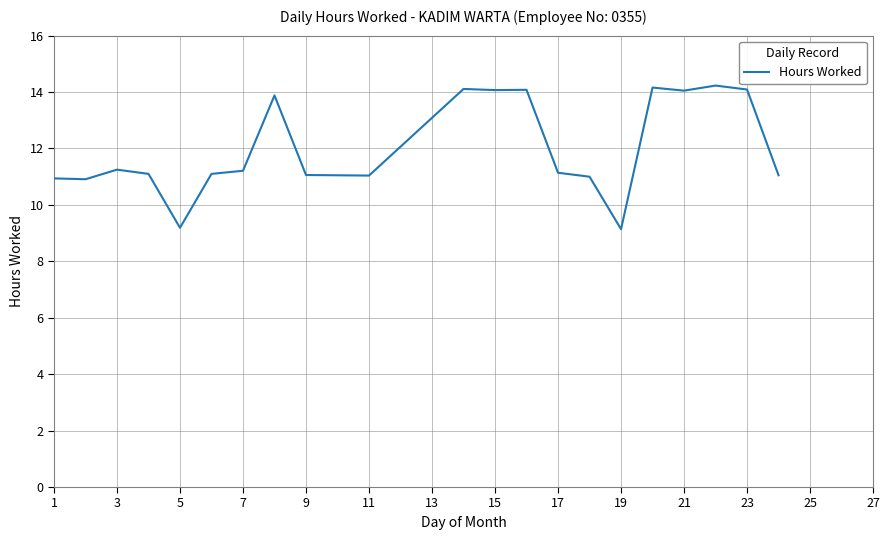

What is the difference between the maximum and minimum values?

5.1